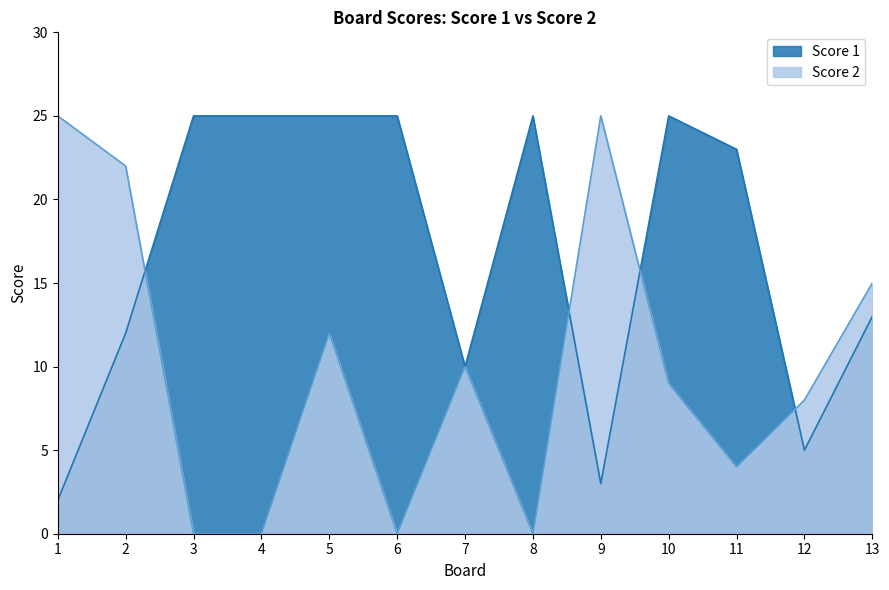

True or false: Score 2 has a value of -11 at 3.

False